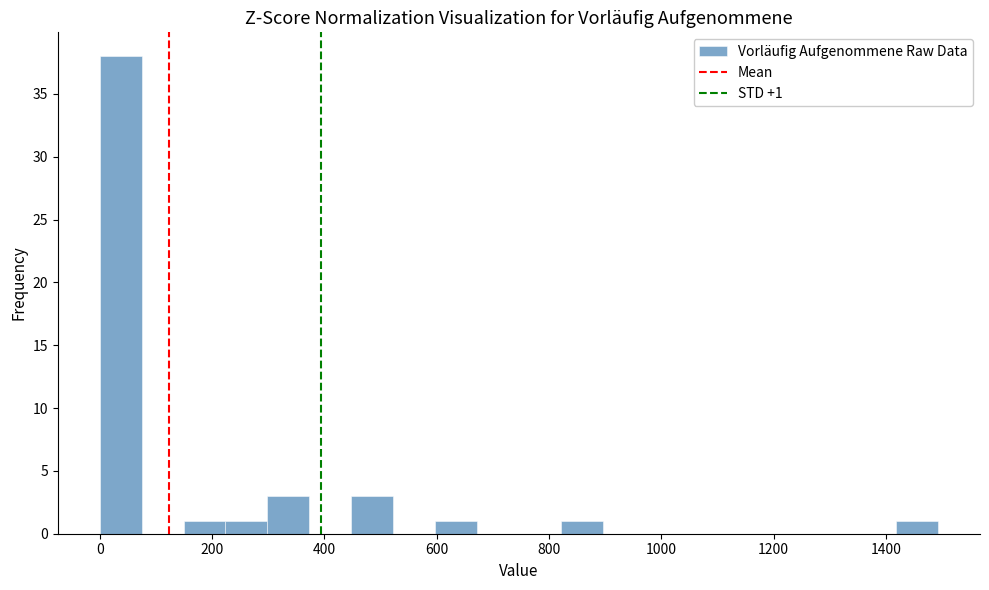

Read against the x-axis, roughly where is the centre of the tallest bar?

40